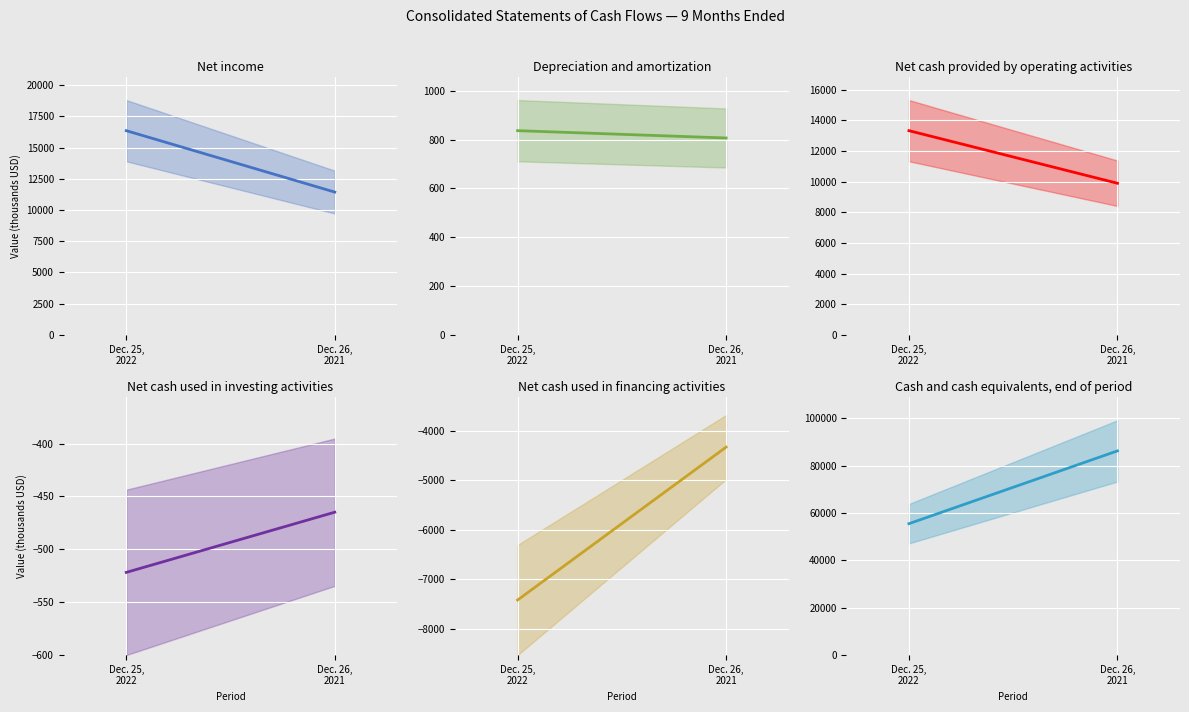

Which category has the lowest value in the Cash and cash equivalents, end of period series?

Dec. 25,
2022